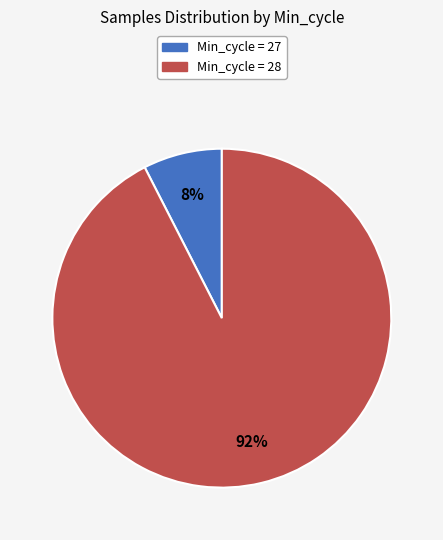

Is there a majority slice in this chart?

Yes